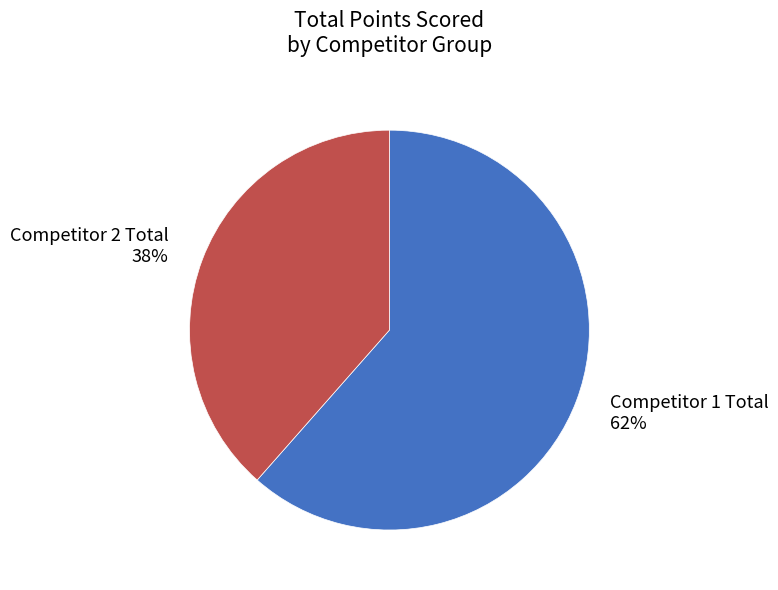

Is there a majority slice in this chart?

Yes